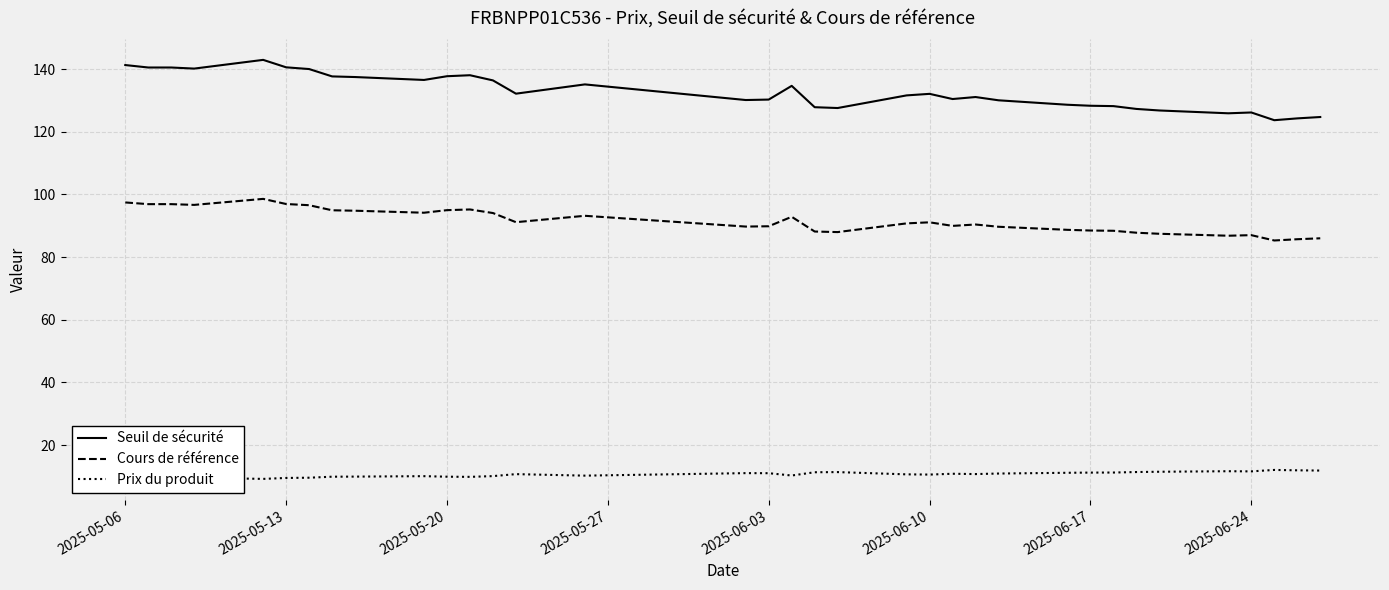

What is the highest value of the Seuil de sécurité series?

143.0